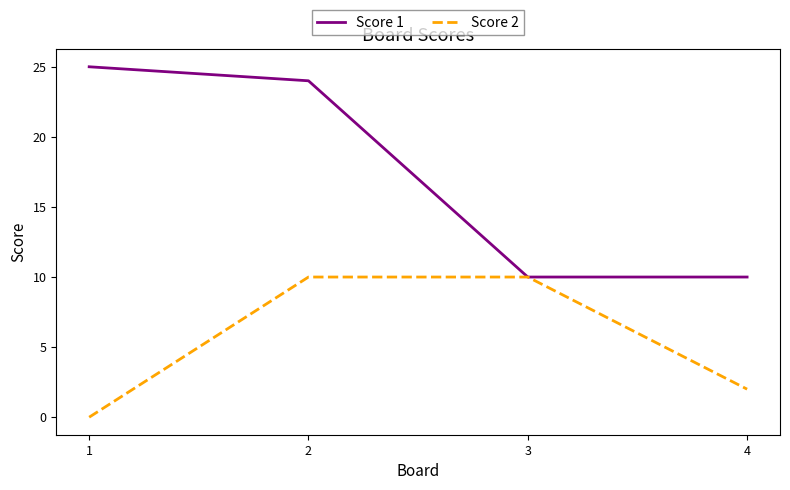

What is the sum of all Score 1 values?

69